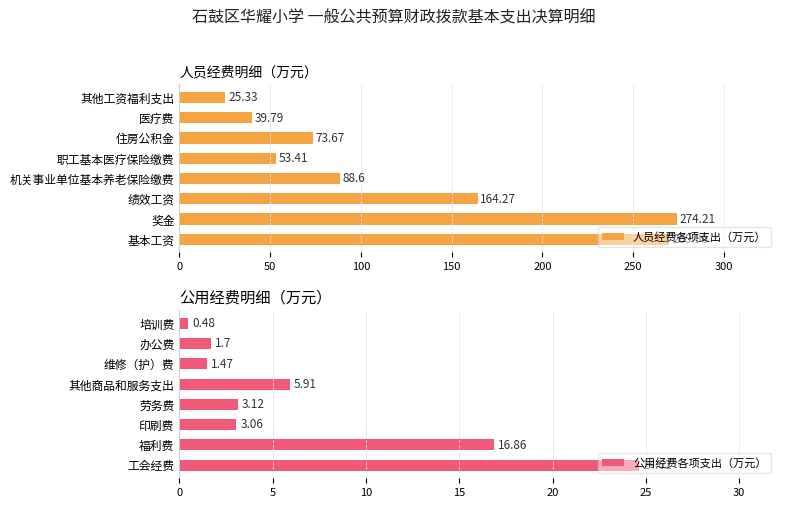

Where is 人员经费各项支出（万元） nearest to the value 149?

绩效工资